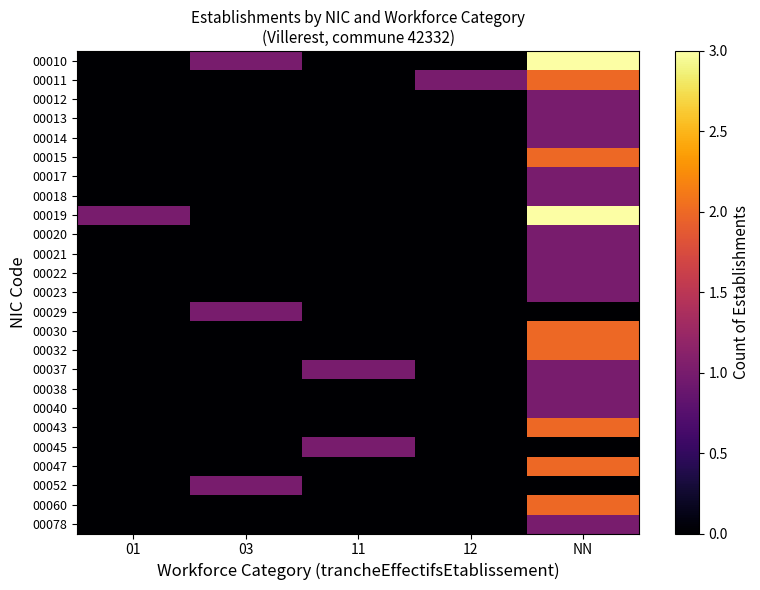

At how many categories does at least one series exceed 1?

1